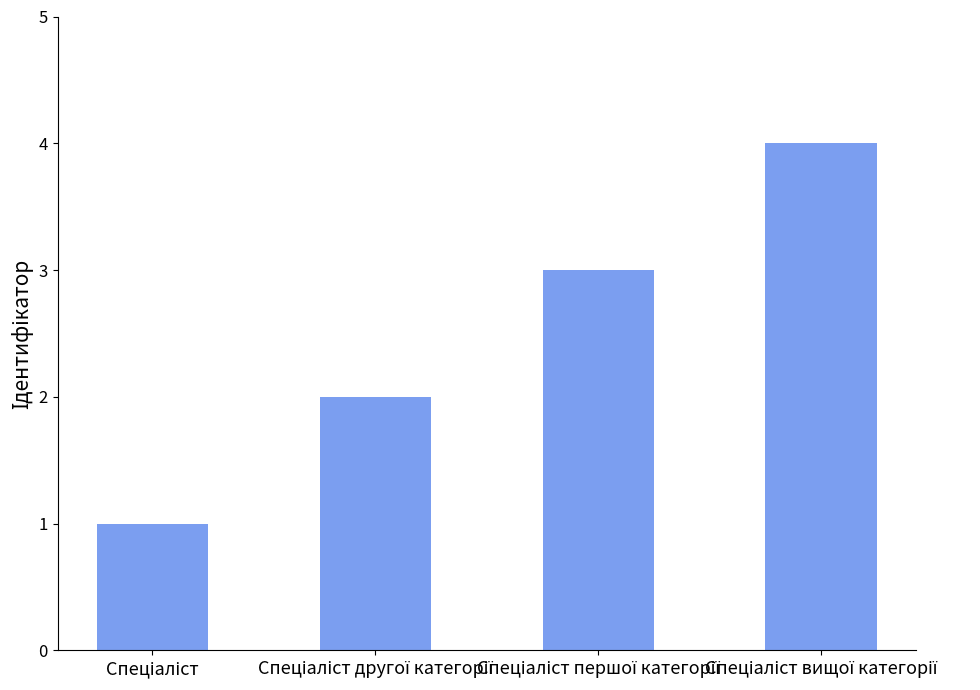

What is the difference between the maximum and second lowest values?

2